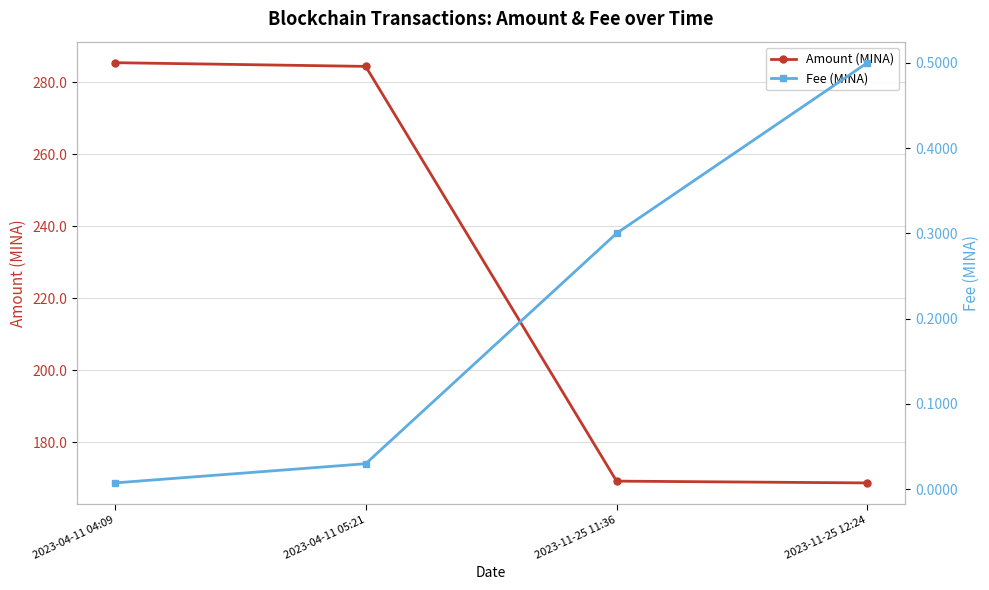

Which series has the largest total across all categories?

Amount (MINA)